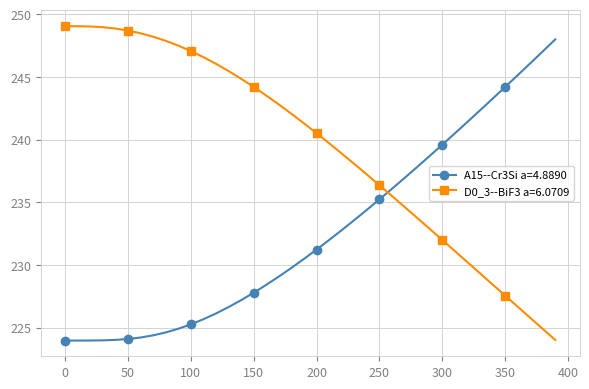

How many times do A15--Cr3Si a=4.8890 and D0_3--BiF3 a=6.0709 cross each other?

1